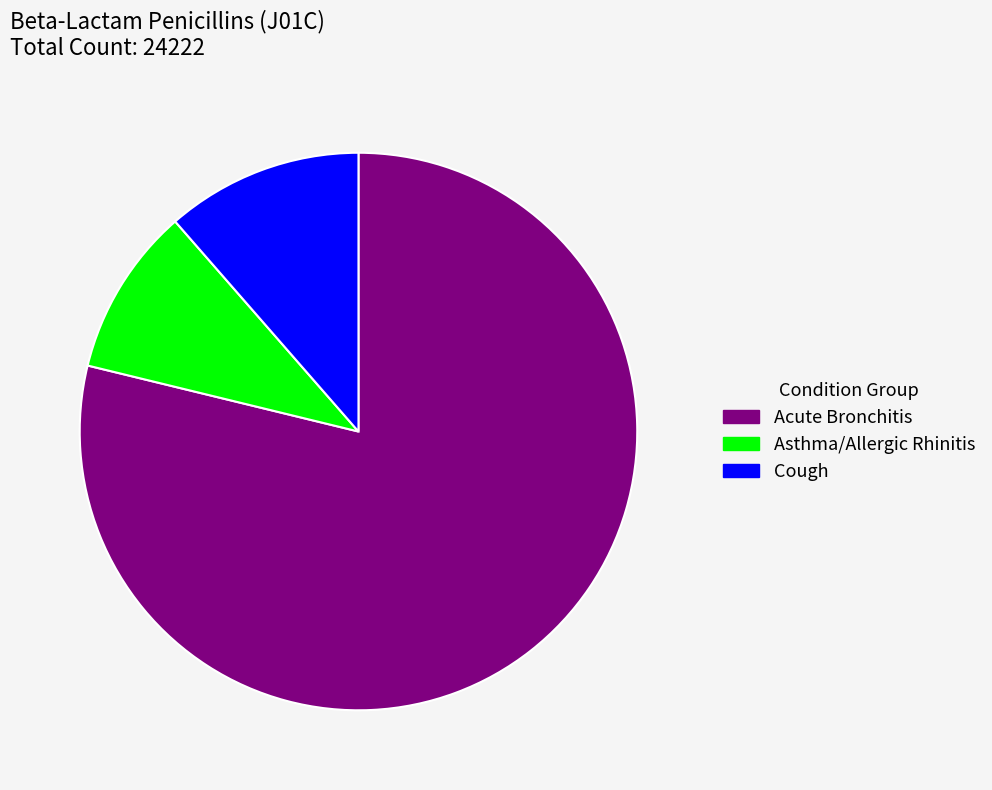

True or false: Asthma/Allergic Rhinitis accounts for 10% of the total.

True